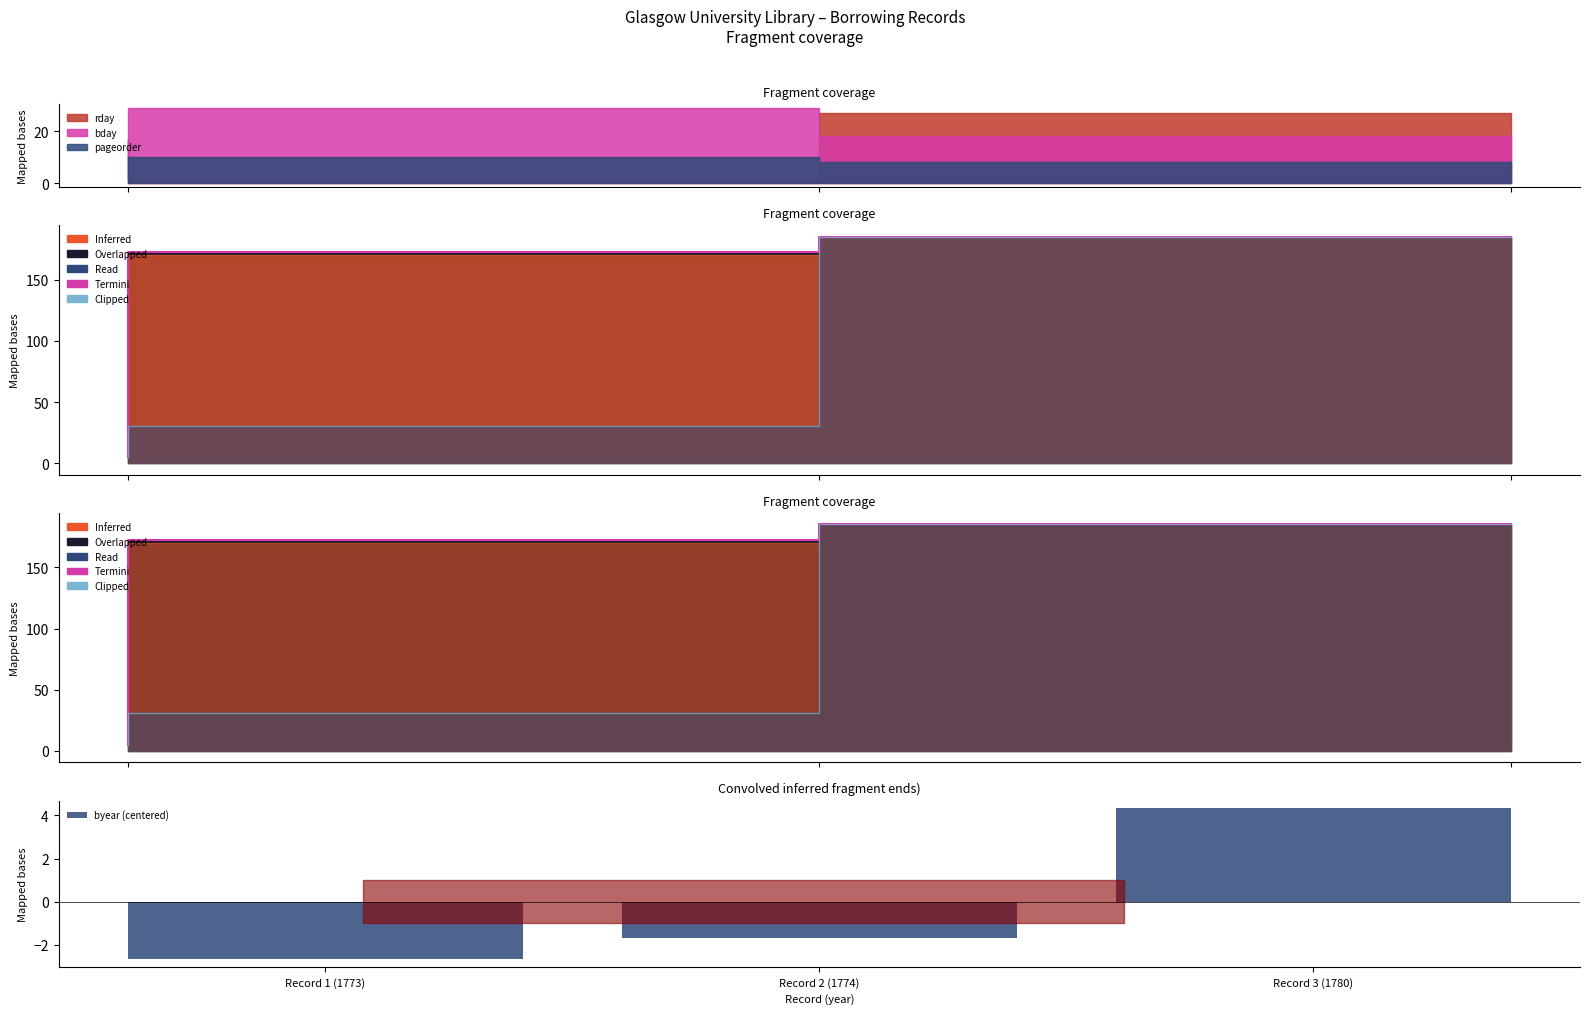

What is the difference between the Clipped values at Record 3 (1780) and Record 1 (1773)?

180.0